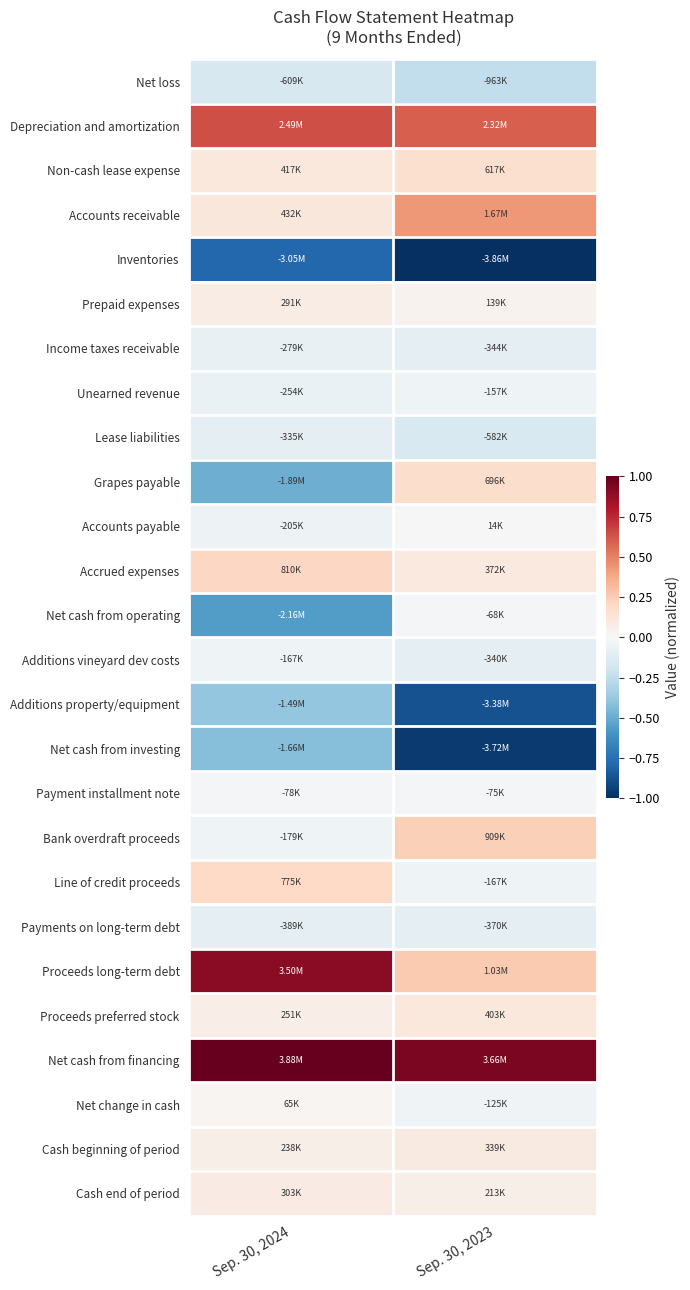

Between Sep. 30, 2024 and Sep. 30, 2023, which series saw the biggest shift?

Grapes payable